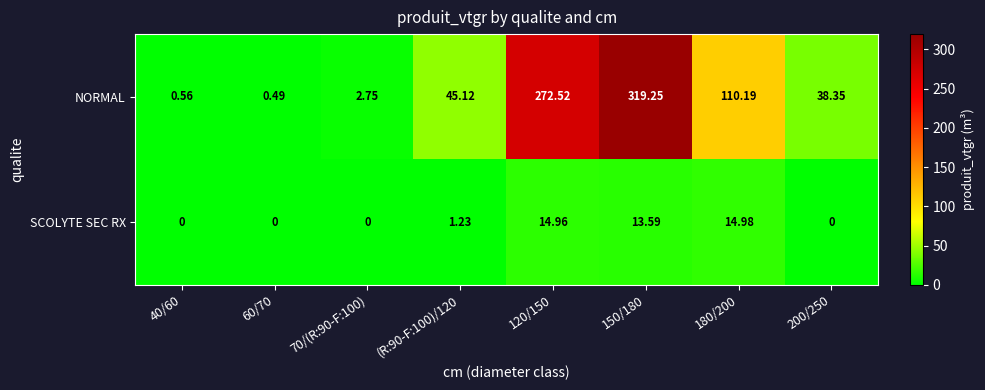

Which series has the widest spread of values?

NORMAL